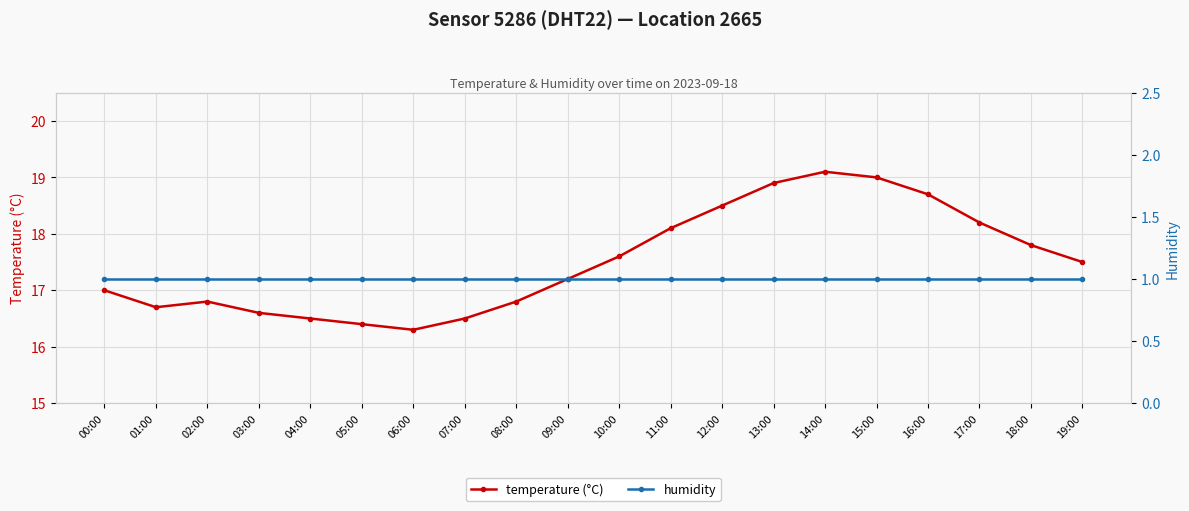

At which category is the sum across all series the highest?

14:00